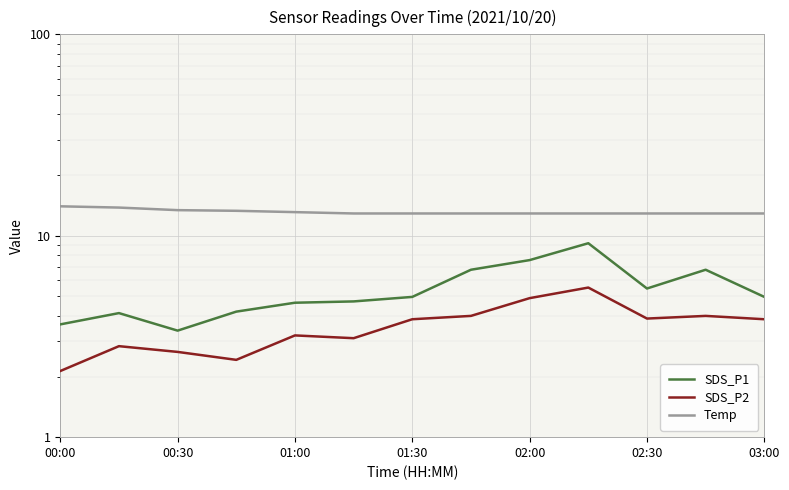

Which series changed the most between 02:00 and 11?

SDS_P1